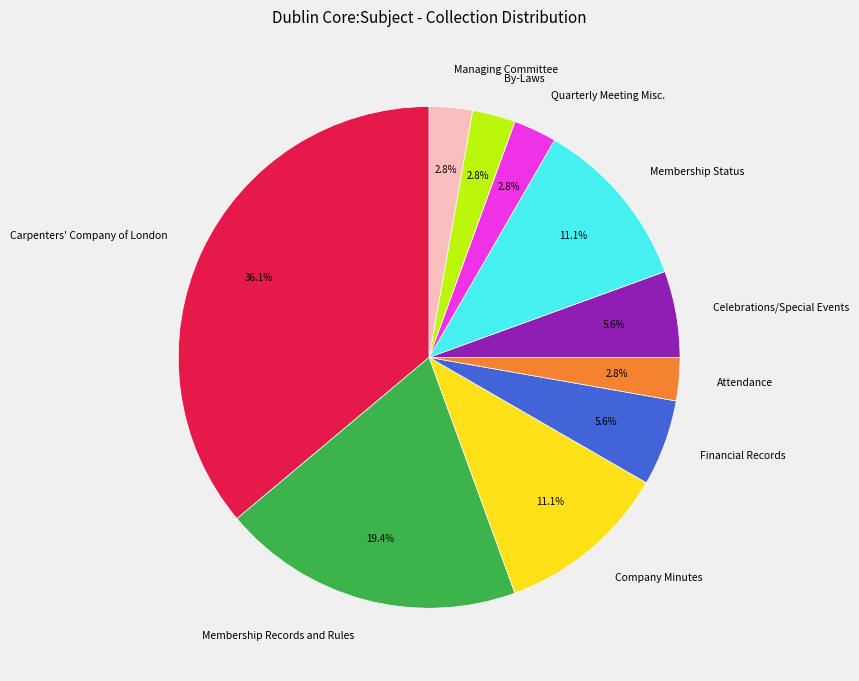

What percentage do Financial Records and Membership Records and Rules together represent?

25.0%